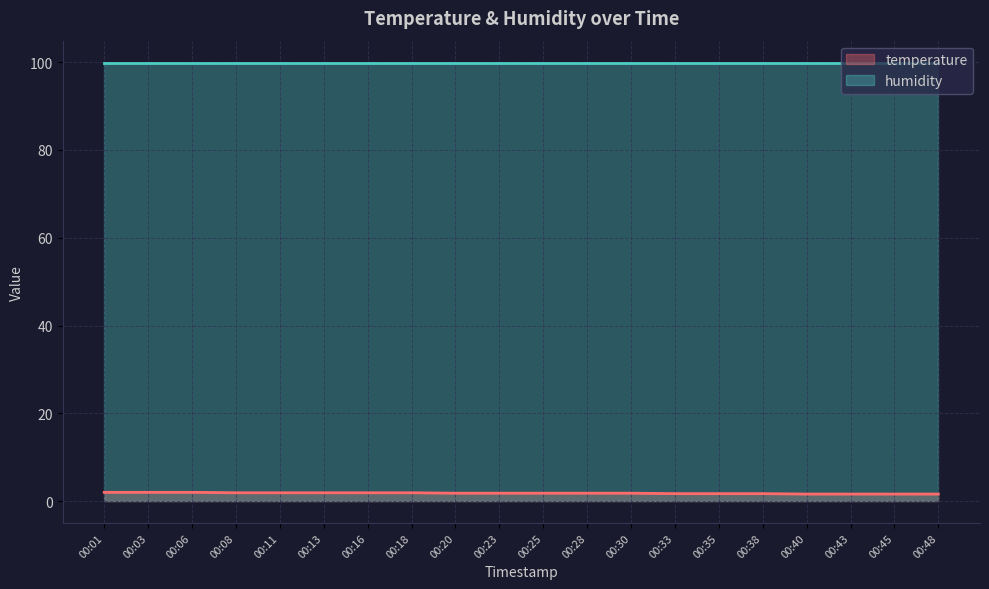

What is the sum of all values?

36.0